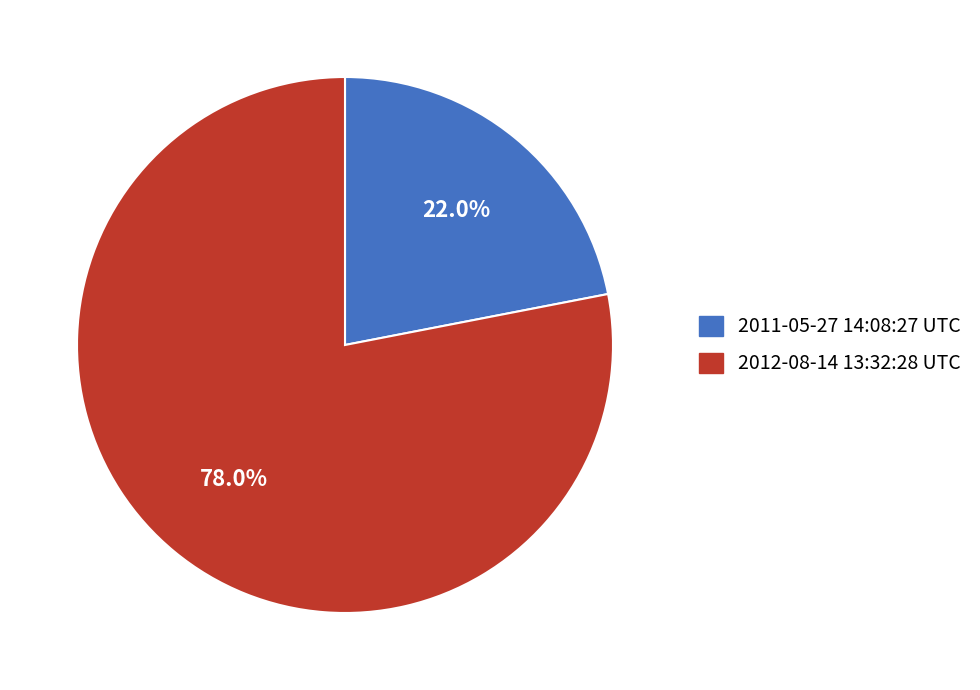

How many segments does this pie chart have?

2